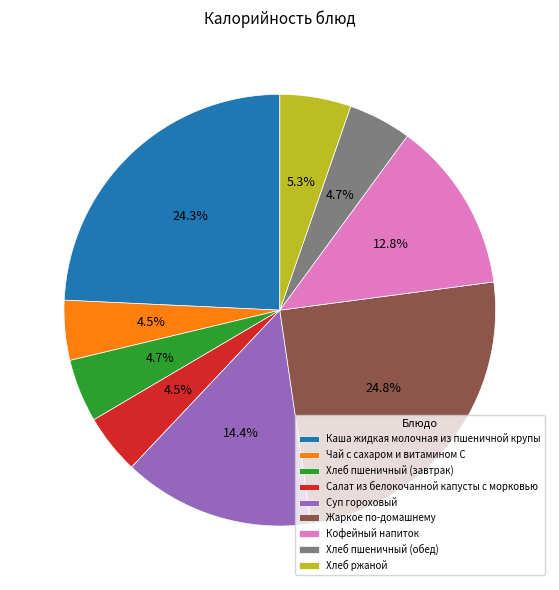

To the nearest percent, what portion does Хлеб ржаной represent?

5%